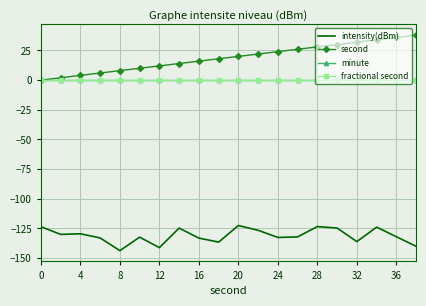

Reading left to right, list all the values displayed in this chart.

intensity(dBm): -123.5	-130.0	-129.5	-133.0	-143.7	-132.3	-141.2	-124.7	-133.1	-136.5	-122.5	-126.6	-132.6	-132.1	-123.4	-124.7	-136.1	-123.9	-132.0	-140.0
second: 0.0	2.0	4.0	6.0	8.0	10.0	12.0	14.0	16.0	18.0	20.0	22.0	24.0	26.0	28.0	30.0	32.0	34.0	36.0	38.0
minute: 0.0	0.0	0.0	0.0	0.0	0.0	0.0	0.0	0.0	0.0	0.0	0.0	0.0	0.0	0.0	0.0	0.0	0.0	0.0	0.0
fractional second: 0.0	0.0	0.0	0.0	0.0	0.0	0.0	0.0	0.0	0.0	0.0	0.0	0.0	0.0	0.0	0.0	0.0	0.0	0.0	0.0